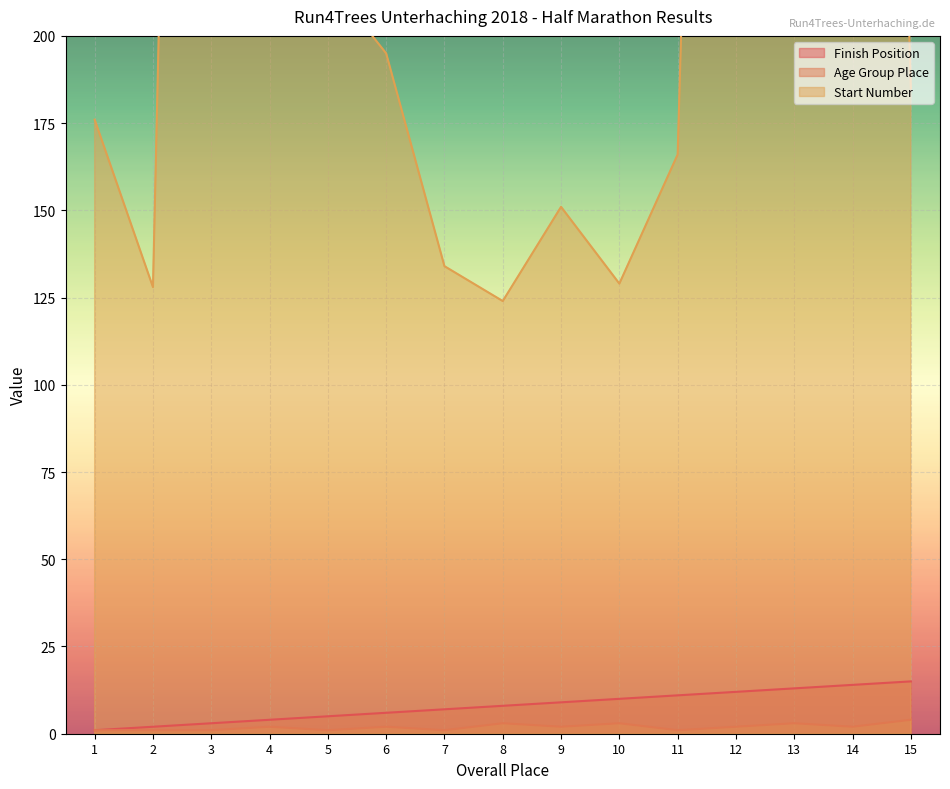

The value of Finish Position at 6 is 6. True or false?

True